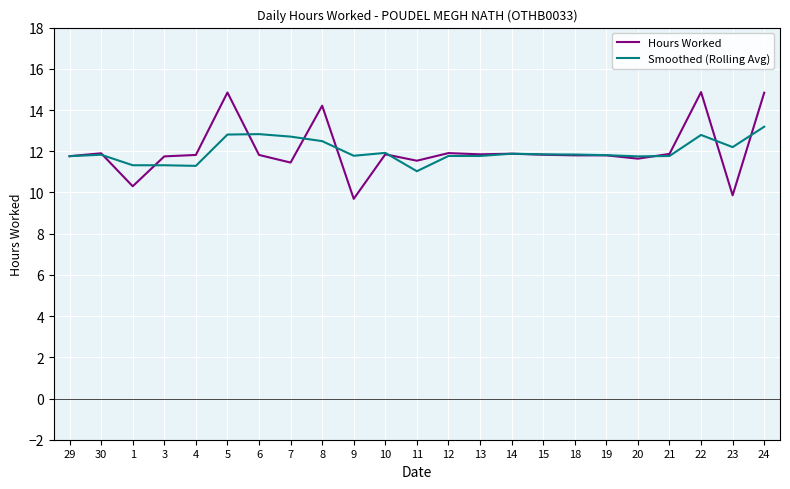

What is the difference between the maximum and minimum values in the Hours Worked series?

5.2